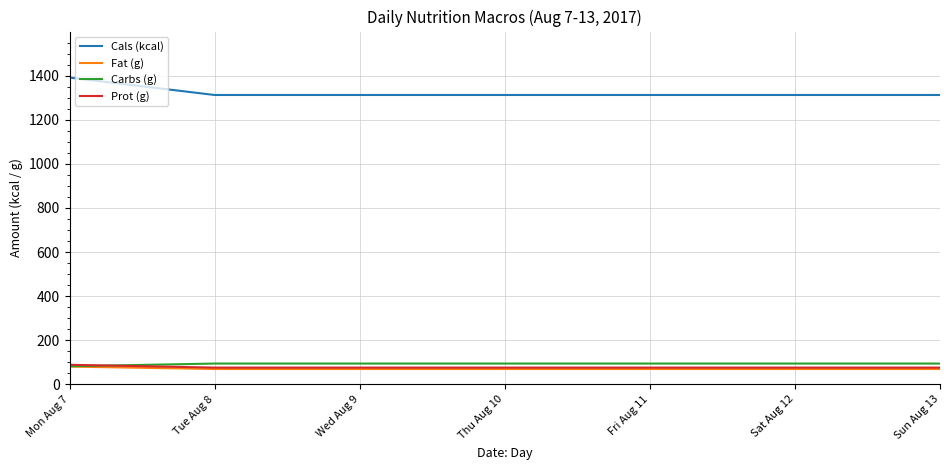

What is the maximum value shown in the chart?

1391.0